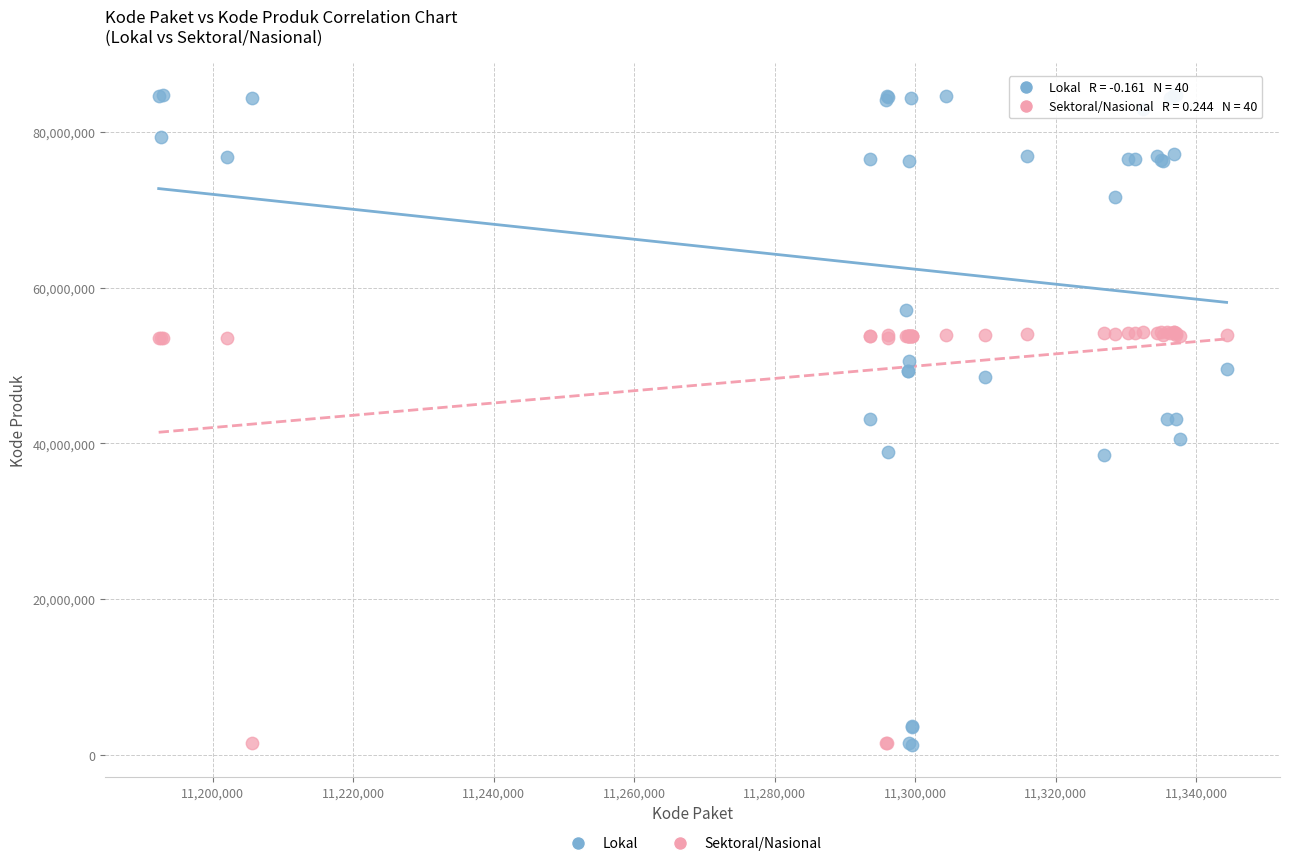

Which series has the widest spread of Y values?

Lokal